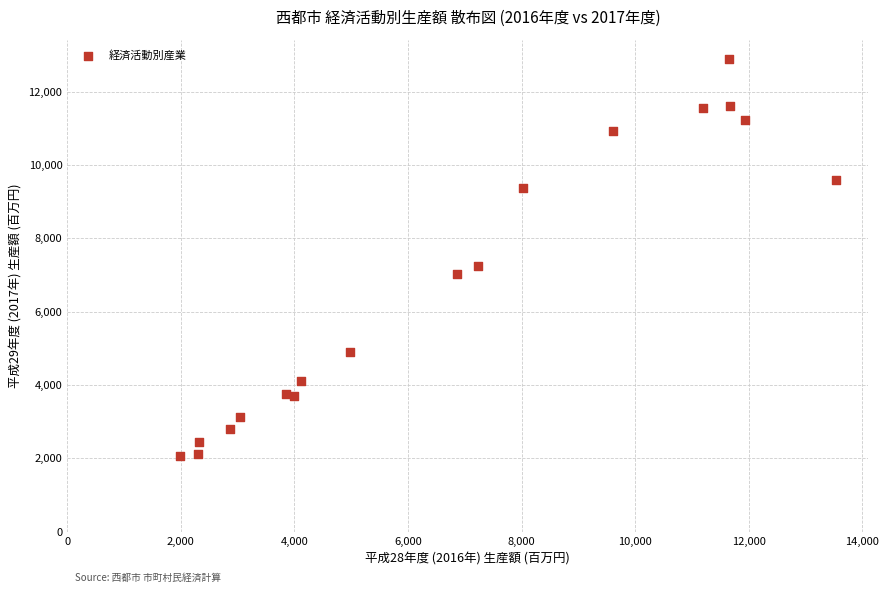

What is the range of Y values (max minus min)?

10802.5